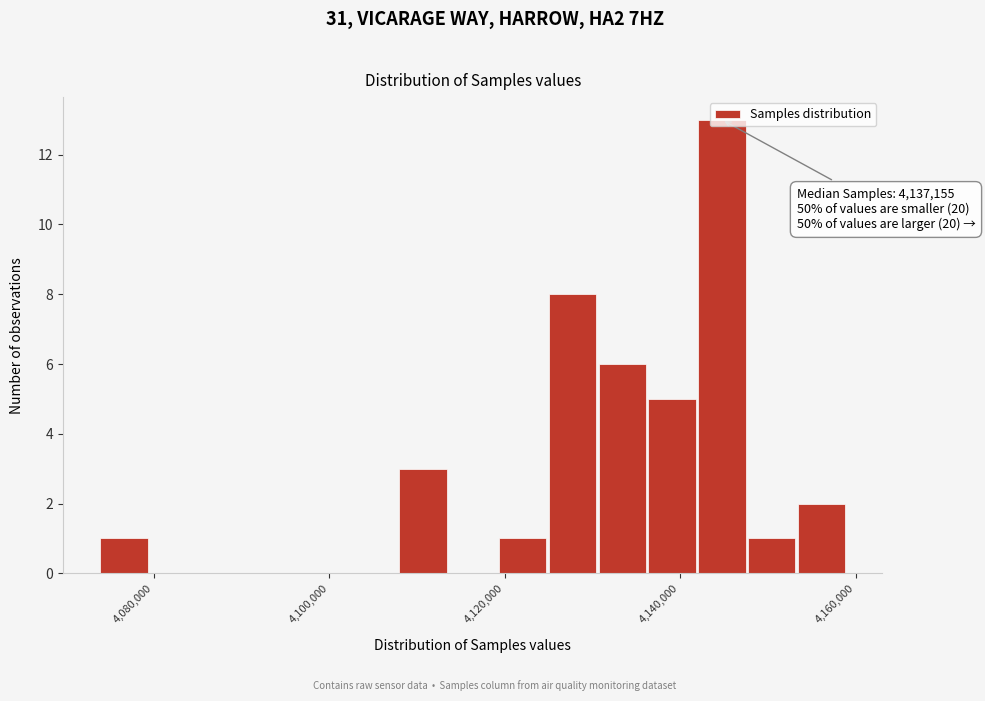

Read against the x-axis, roughly where is the centre of the tallest bar?

4144000